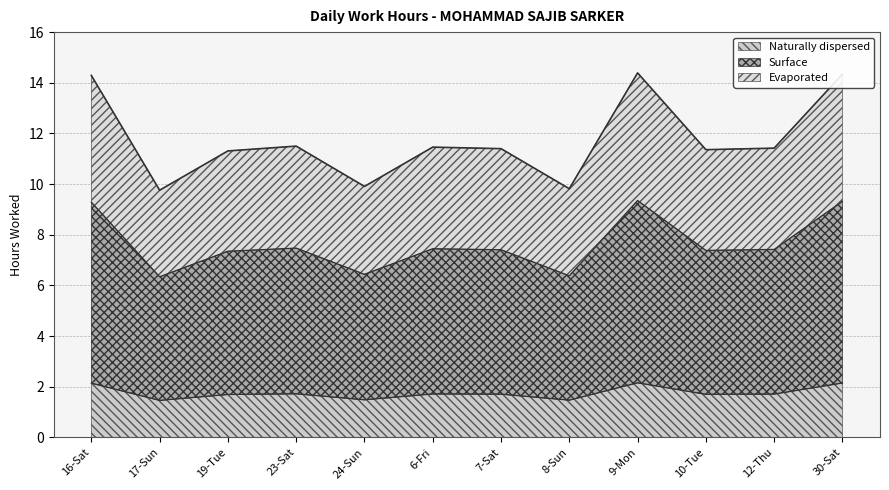

The chart shows a value of 9.8 at 8-Sun. True or false?

True